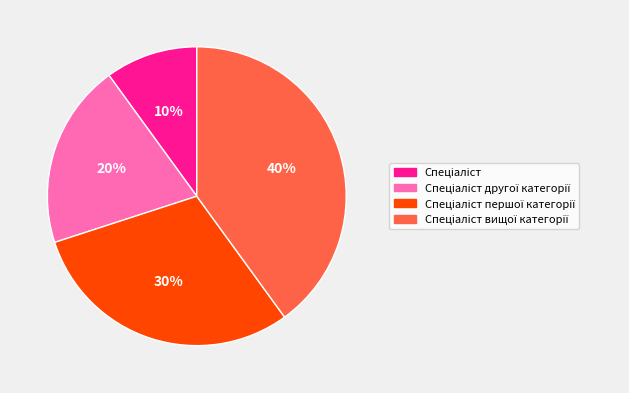

How many slices are in this pie chart?

4